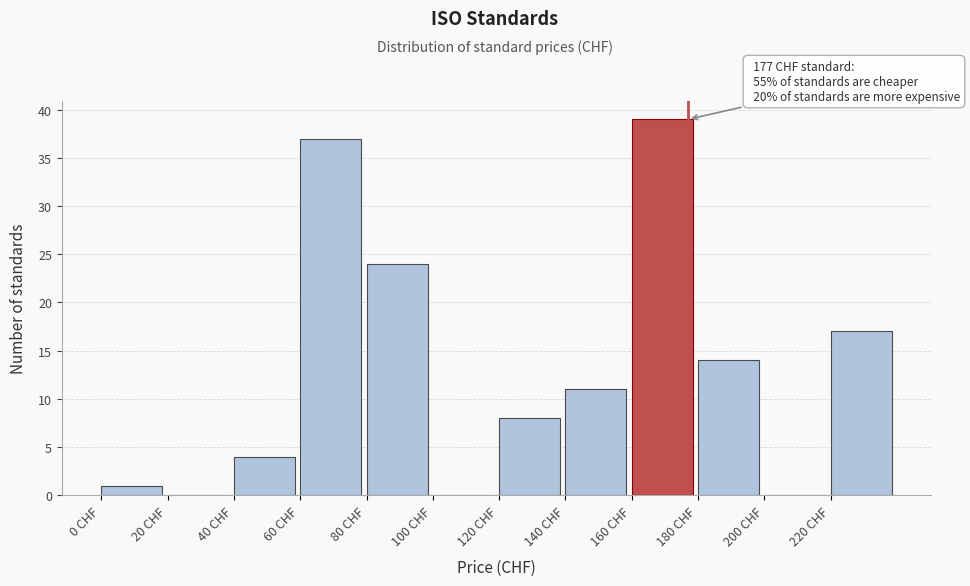

Over which range of the x-axis is the bar tallest?

160 to 180